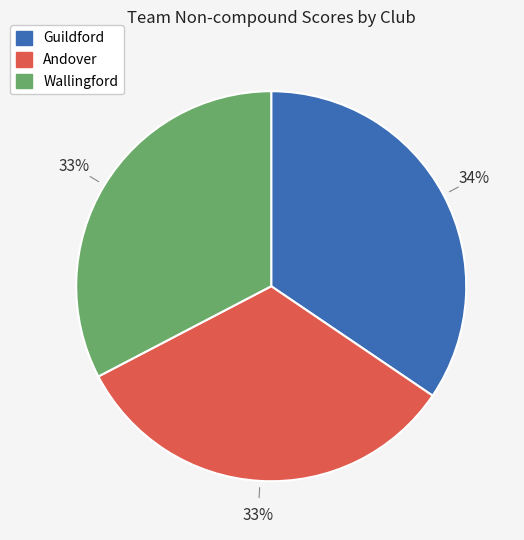

What is the largest slice in the pie chart?

Guildford